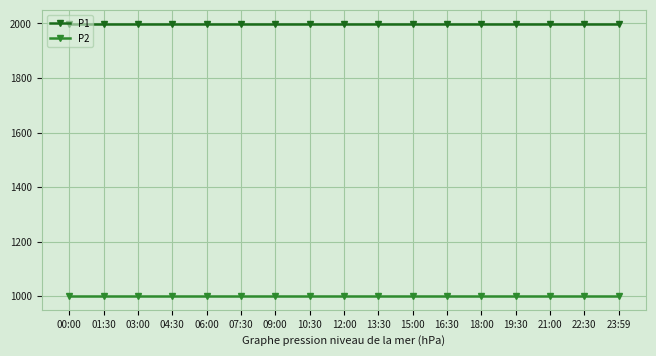

What are all the series names shown in the legend?

P1, P2